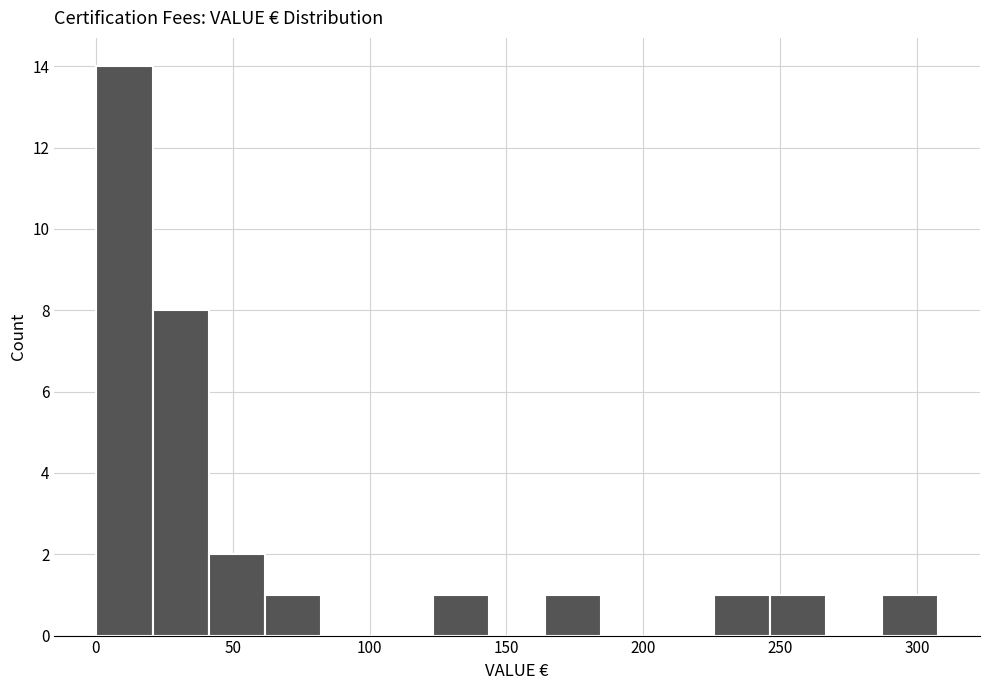

What is the height of the bar covering 0 to 20 on the x-axis? Neither the bar edges nor the heights are printed on the chart, so give them approximately, as read against the axes.

14